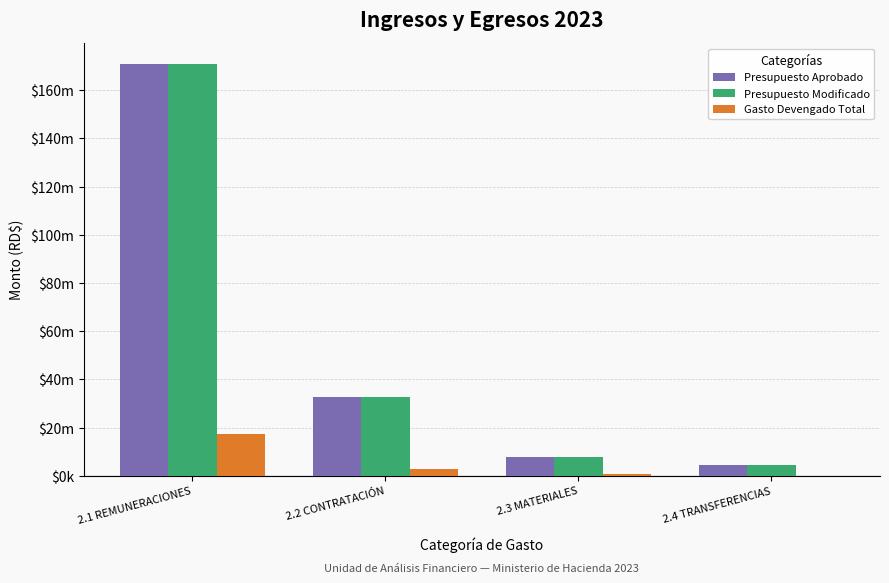

Which series has the largest total across all categories?

Presupuesto Aprobado